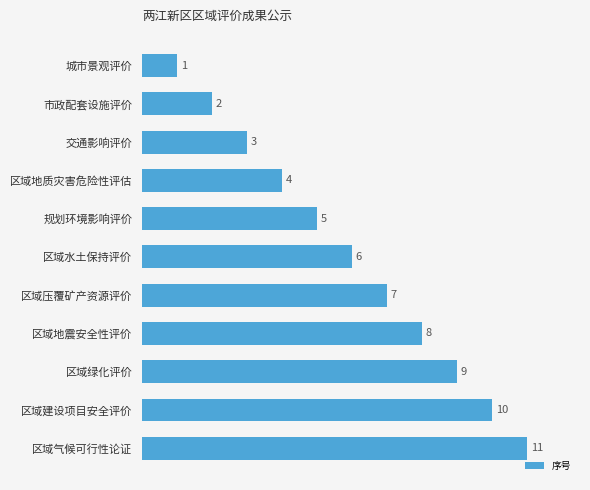

What is the minimum value shown in the chart?

1